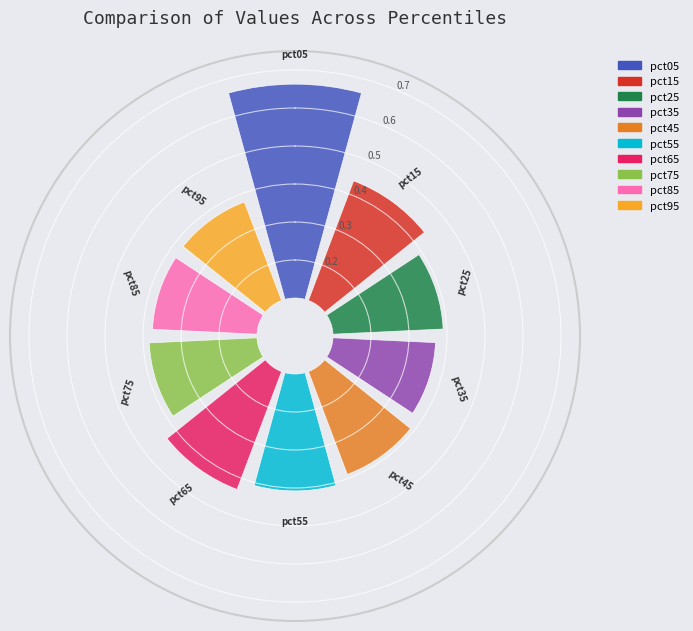

What percentage is the pct45 slice, to the nearest percent?

9%